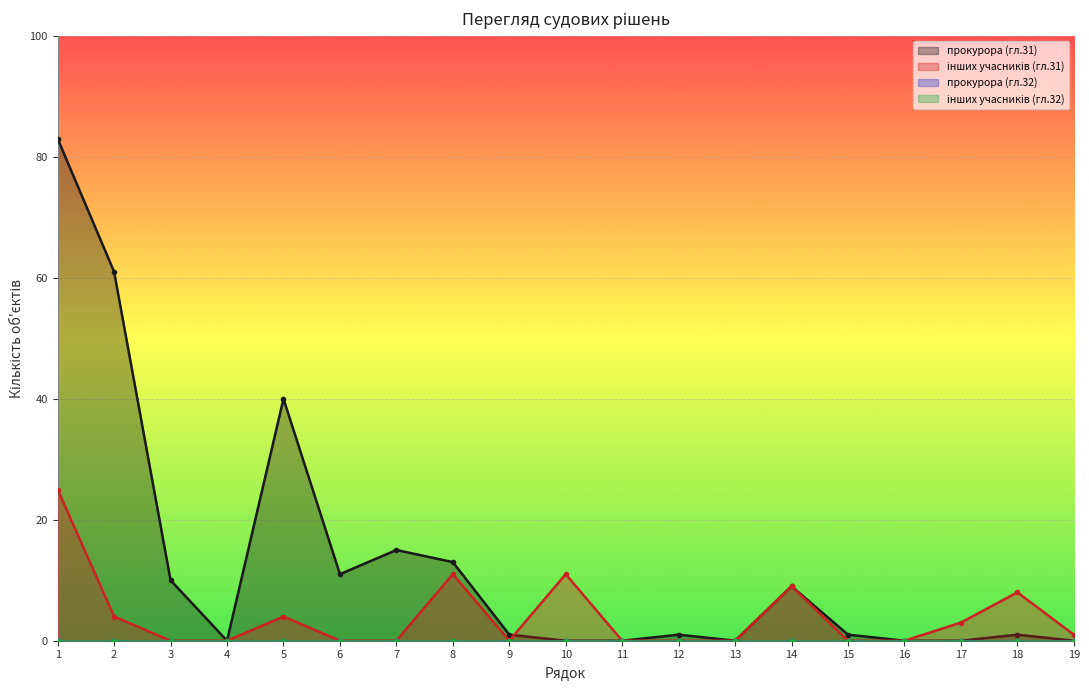

The value of прокурора (гл.31) at 3 is 10. True or false?

True